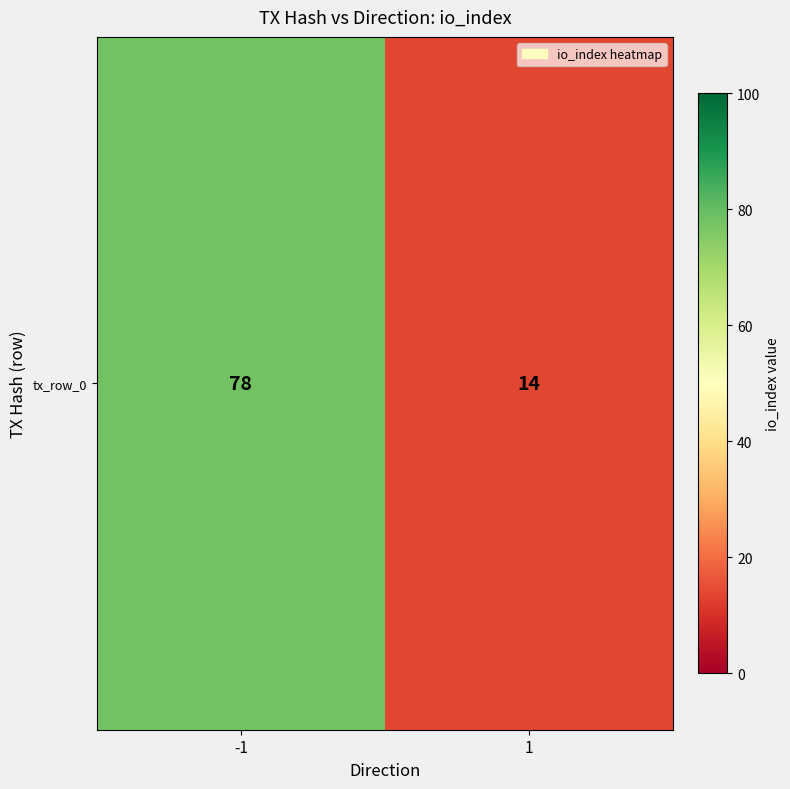

Where is the data nearest to the value 46?

-1